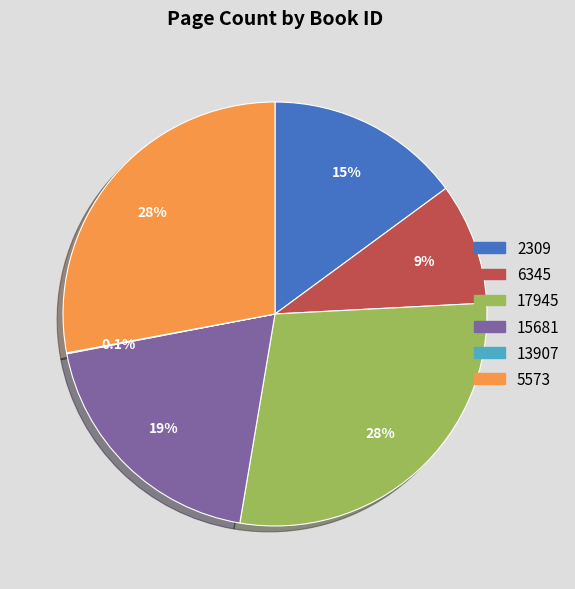

Which has a higher value, 5573 or 6345?

5573